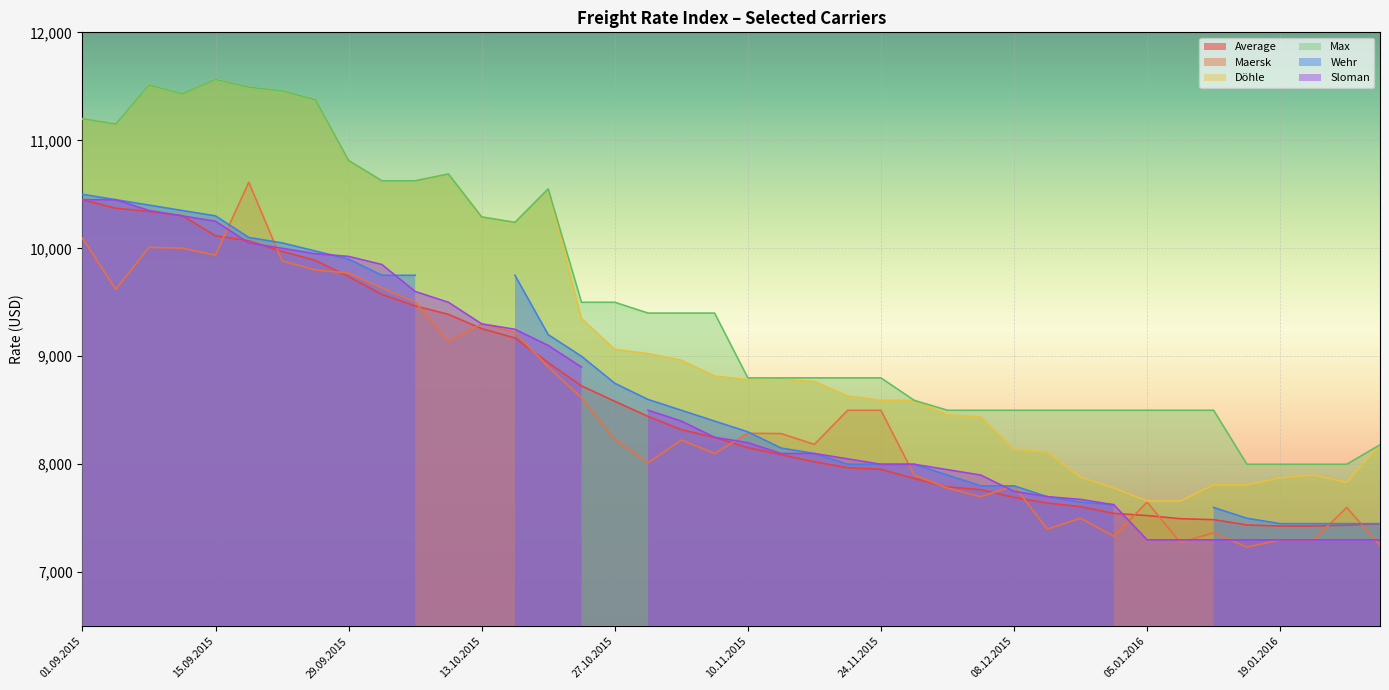

The value of Average at 15.09.2015 is 10116. True or false?

True